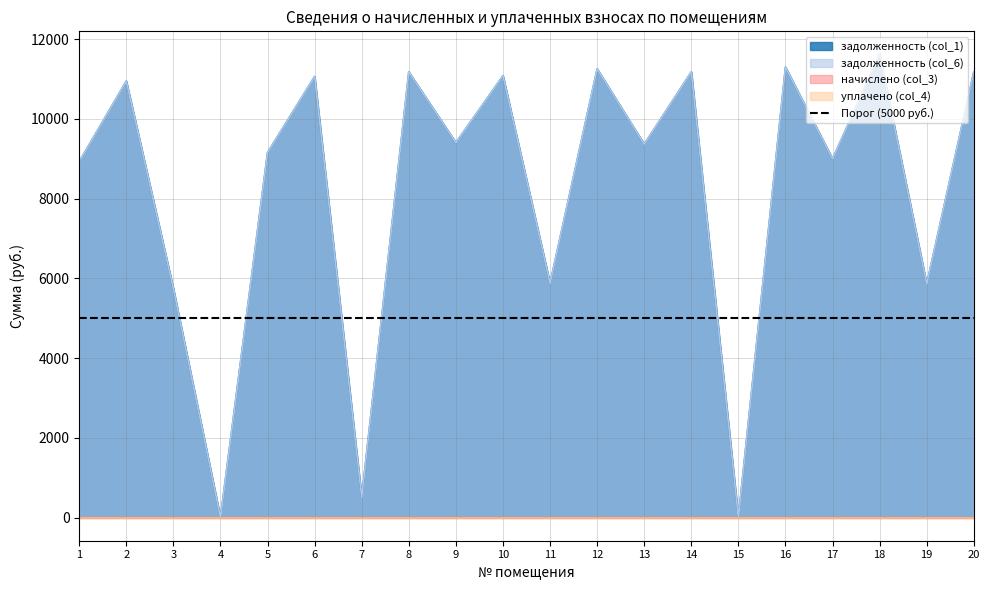

Count the number of categories in the chart.

20